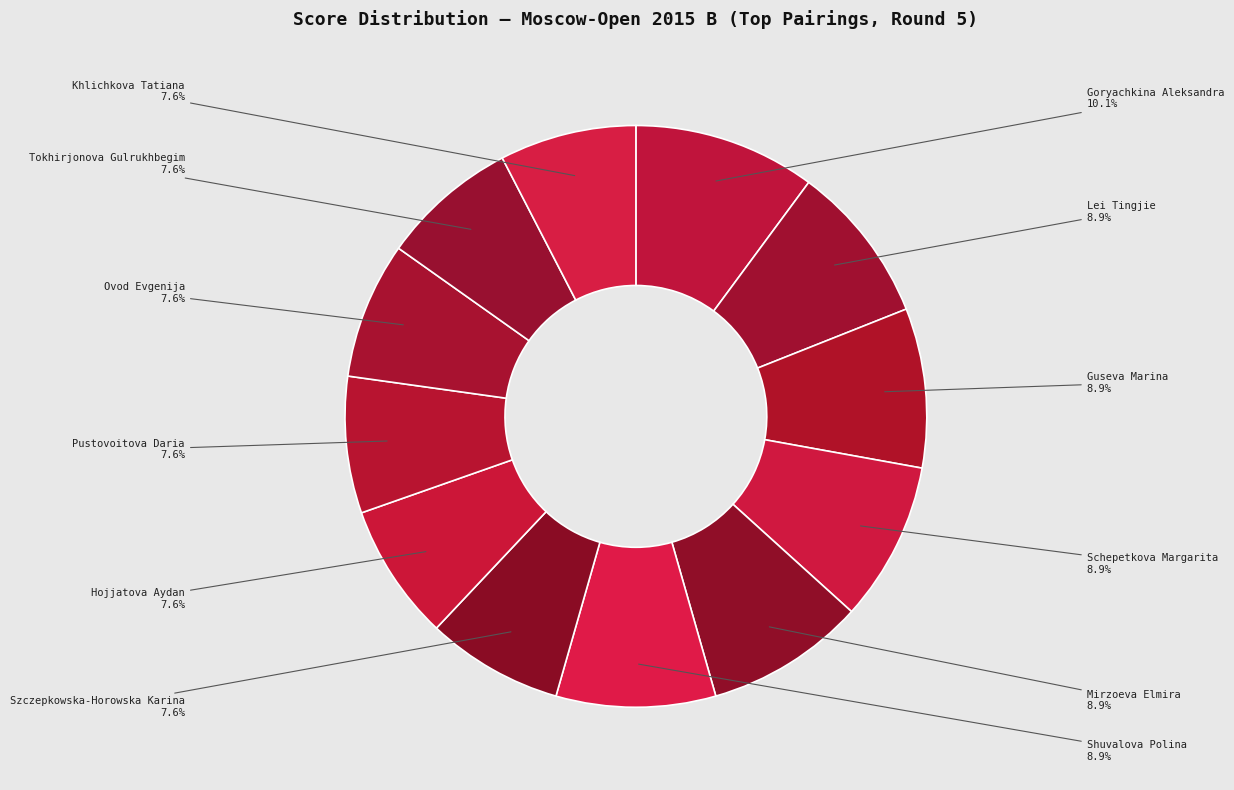

How many segments does this pie chart have?

12